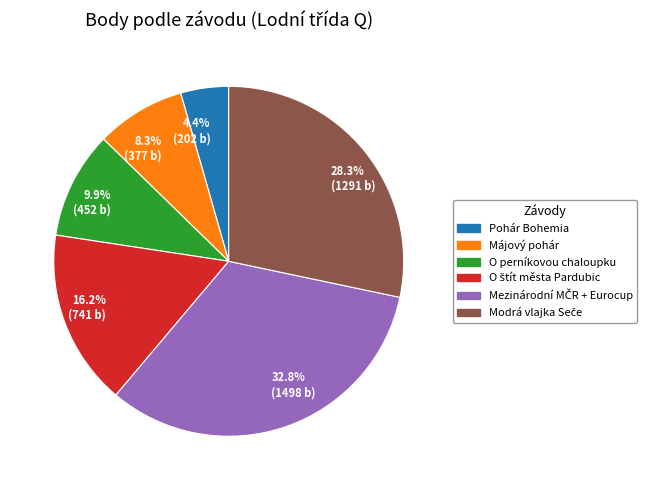

Is there a majority slice in this chart?

No